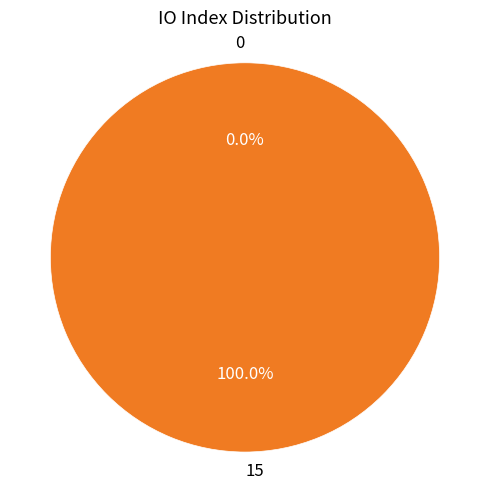

What is the largest slice in the pie chart?

15